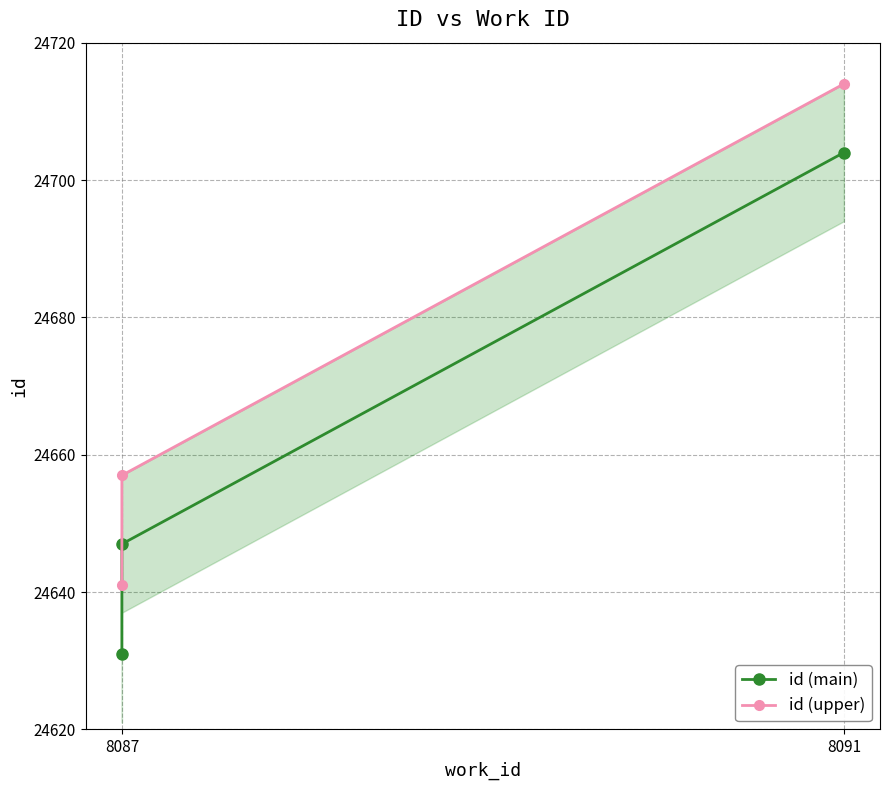

Does the chart have visible grid lines?

Yes